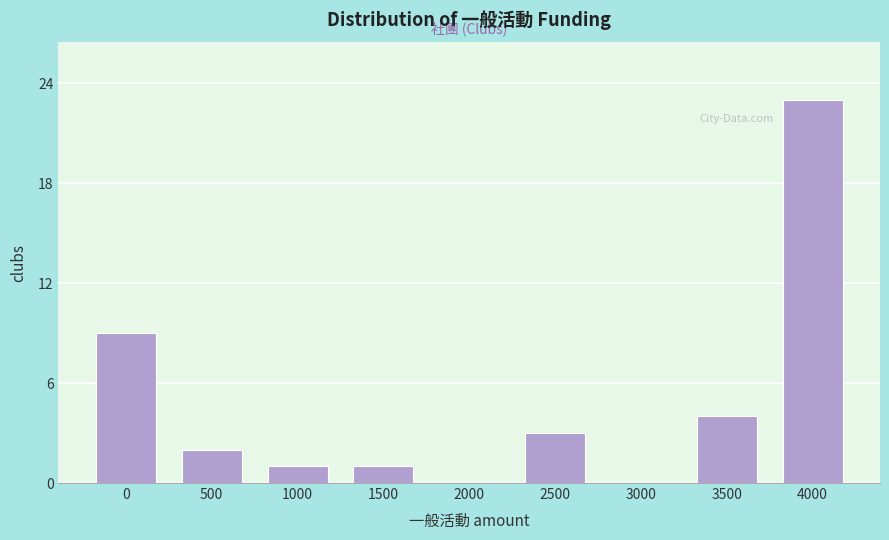

Reading left to right, what are all the values shown in this chart?

0=9	500=2	1000=1	1500=1	2000=0	2500=3	3000=0	3500=4	4000=23